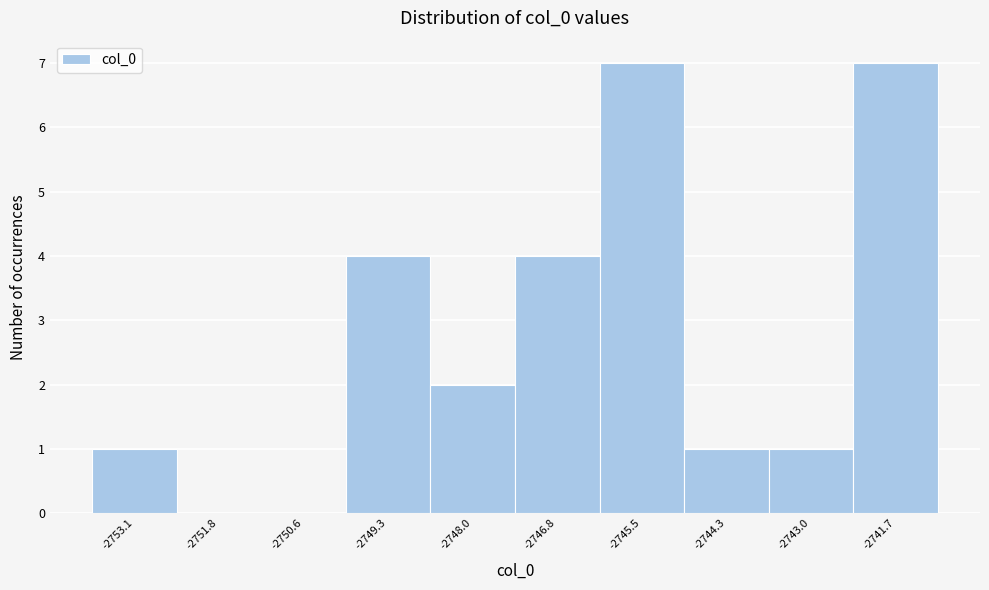

Reading right to left, transcribe all the data shown in this chart.

-2741.7=7	-2743.0=1	-2744.3=1	-2745.5=7	-2746.8=4	-2748.0=2	-2749.3=4	-2750.6=0	-2751.8=0	-2753.1=1